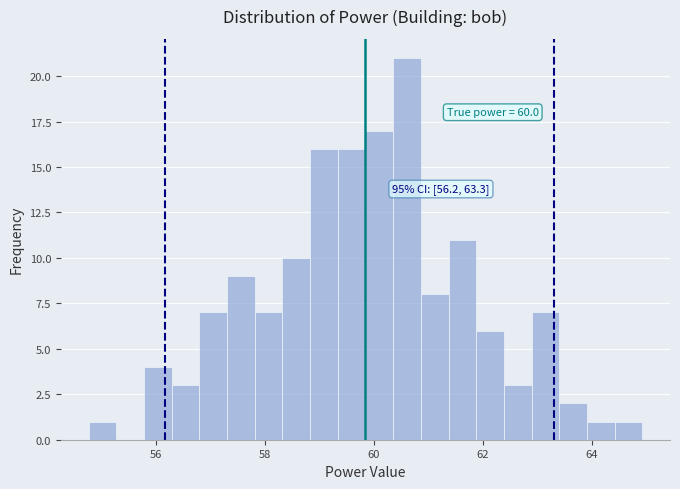

Read against the x-axis, roughly where is the centre of the tallest bar?

60.6